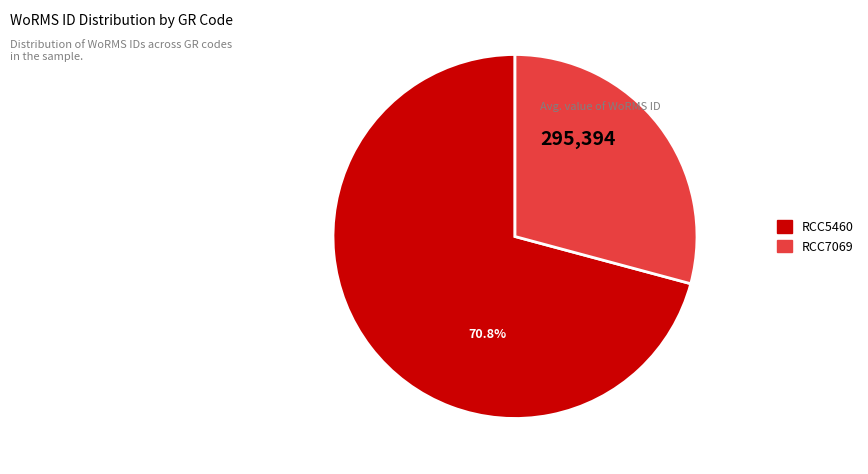

To the nearest percent, what portion does RCC5460 represent?

71%